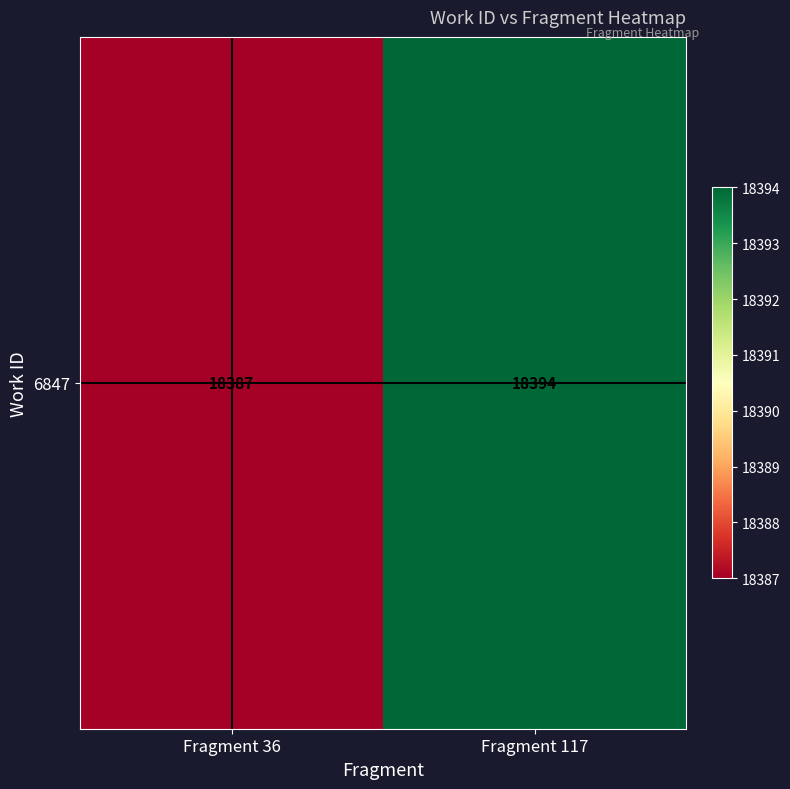

What is the change in value from Fragment 36 to Fragment 117?

+7